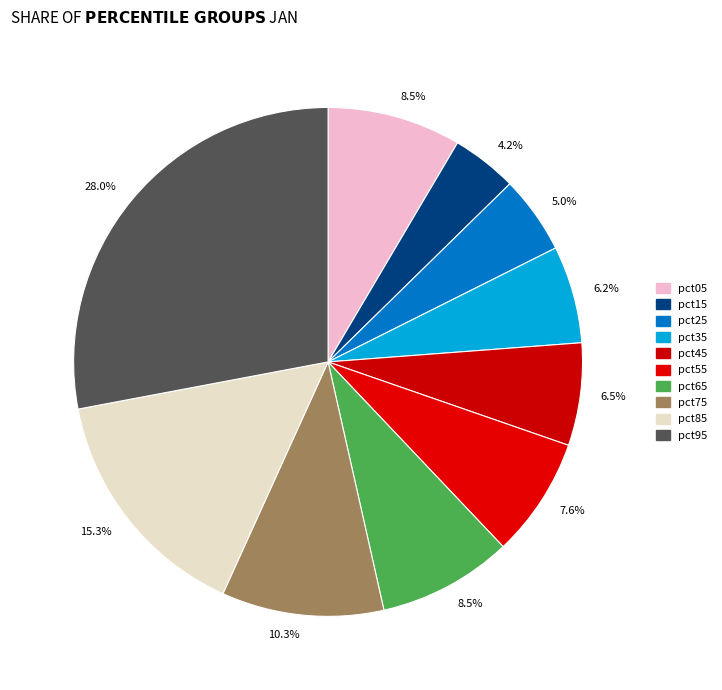

How many segments does this pie chart have?

10